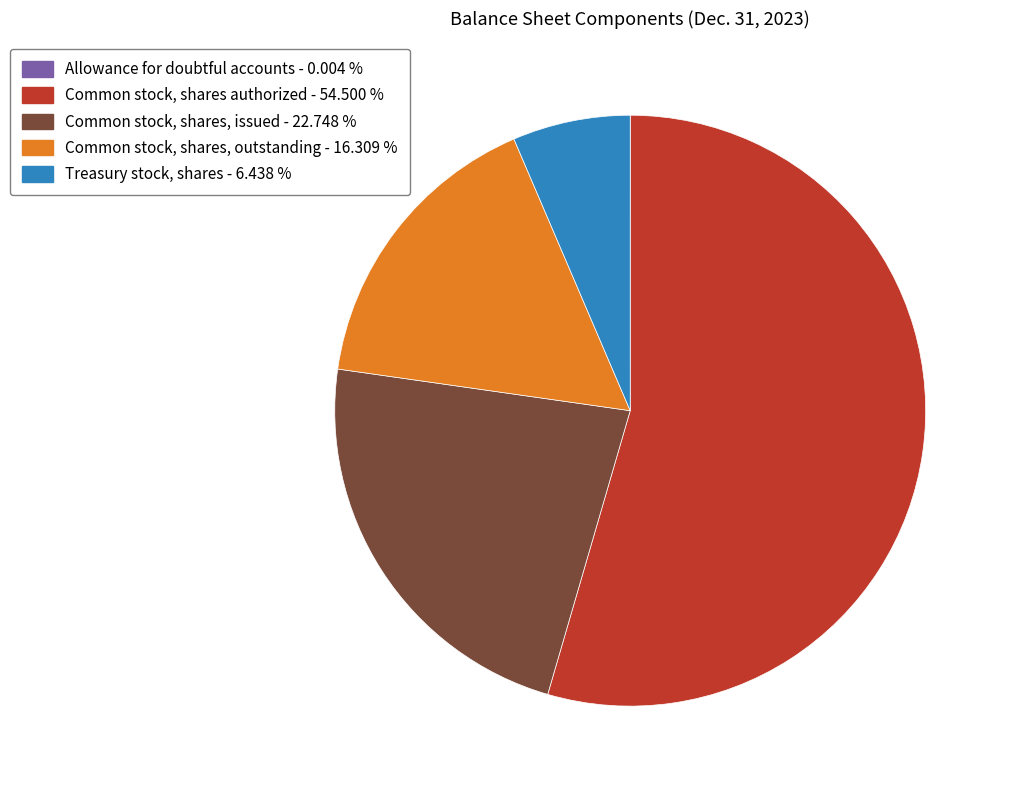

Is Common stock, shares, outstanding the majority of the pie?

No